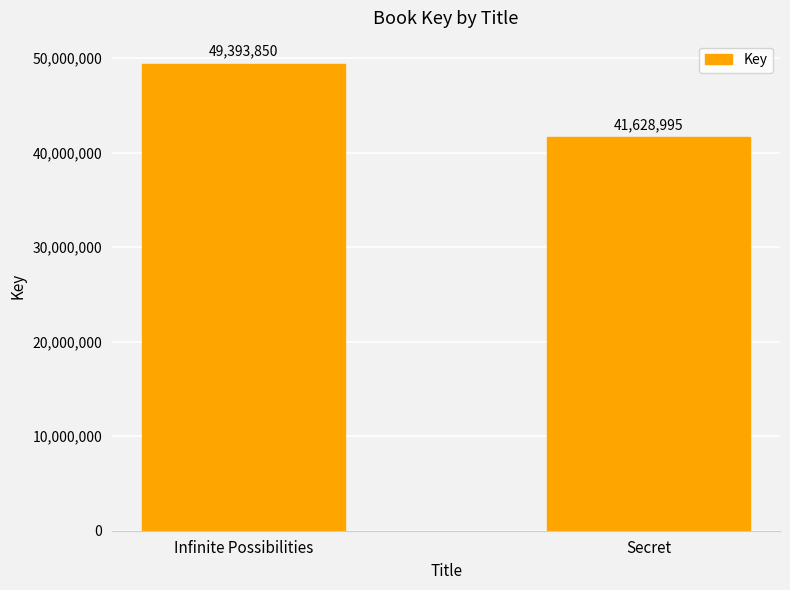

Is it true that the value at Infinite Possibilities is 49393850?

True